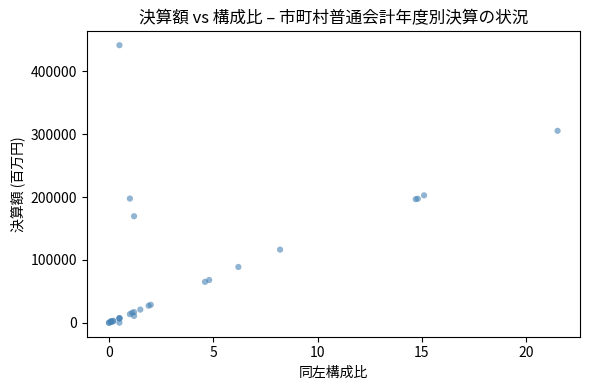

What Y value in the scatter plot is closest to 220741?

202737